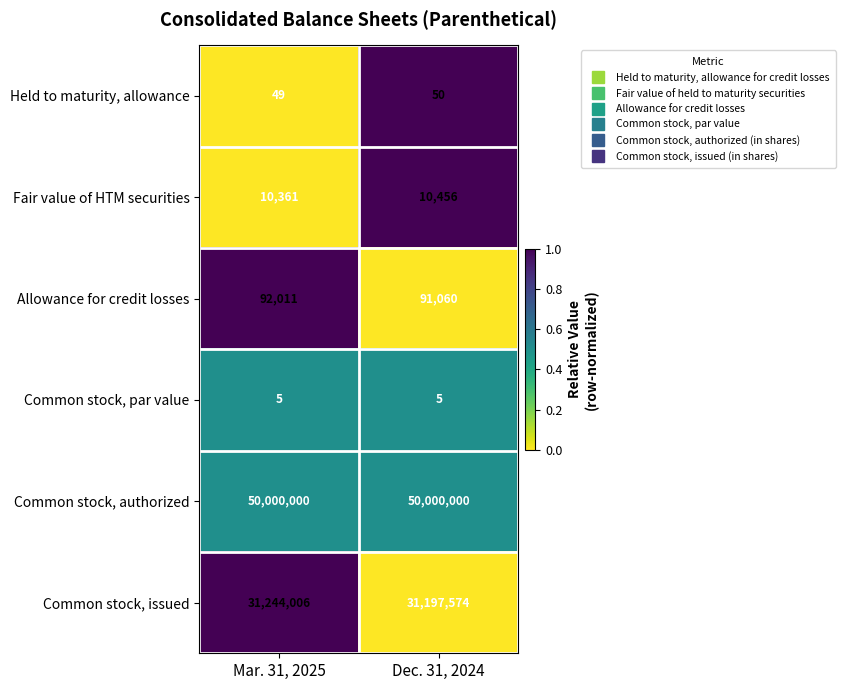

The Common stock, issued series shows 9399474 at Mar. 31, 2025. True or false?

False